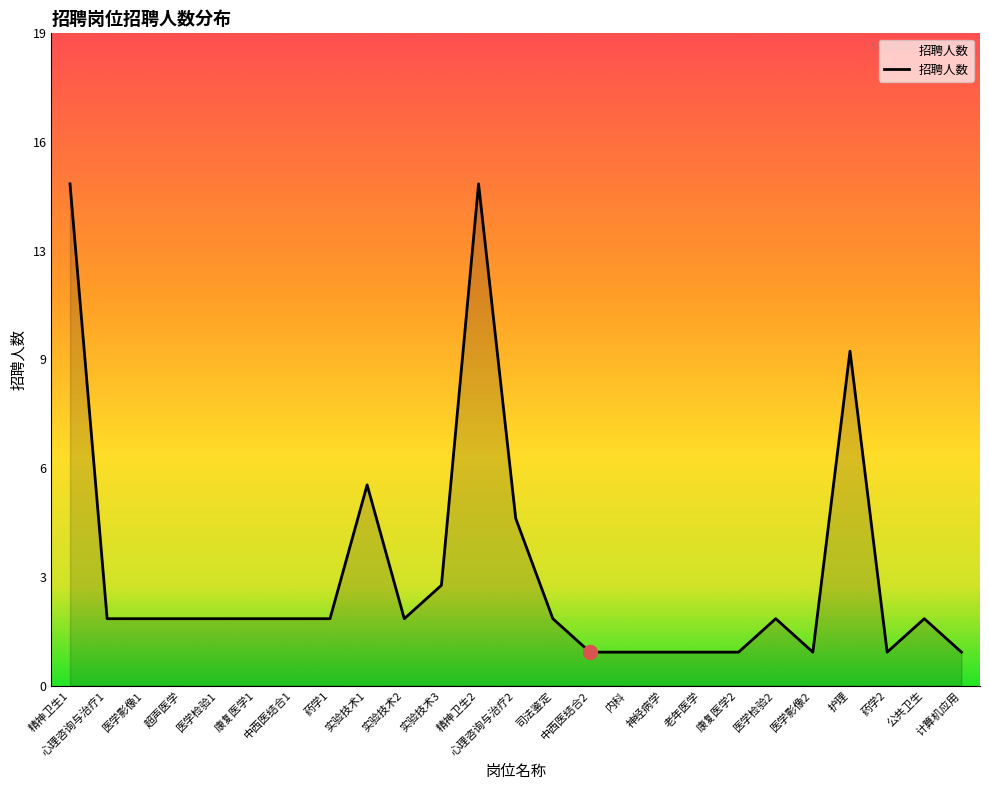

Is this an area chart (filled region under the line)?

Yes